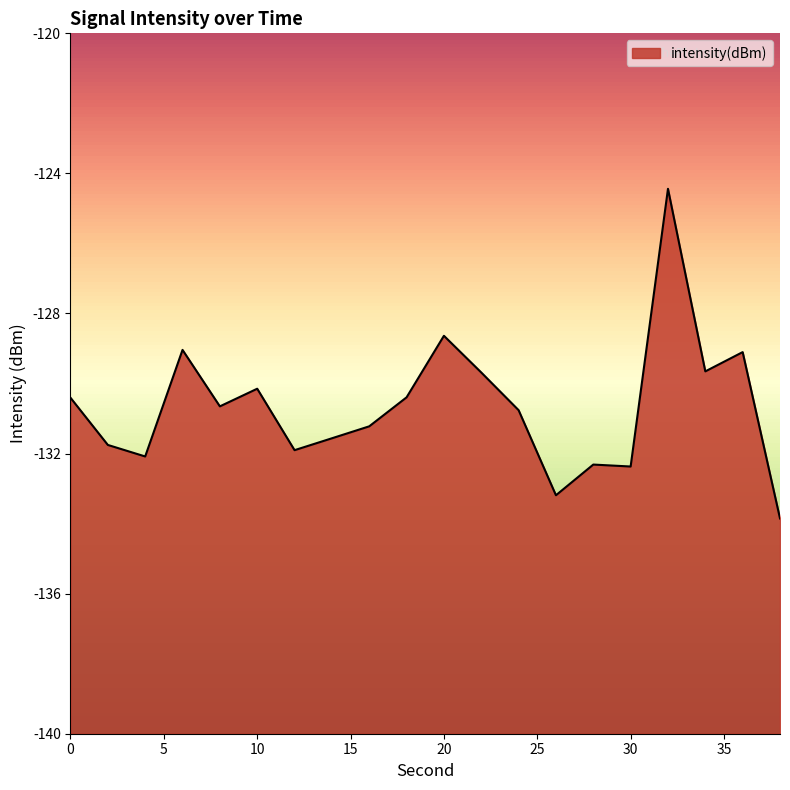

How many data points are above -130?

6